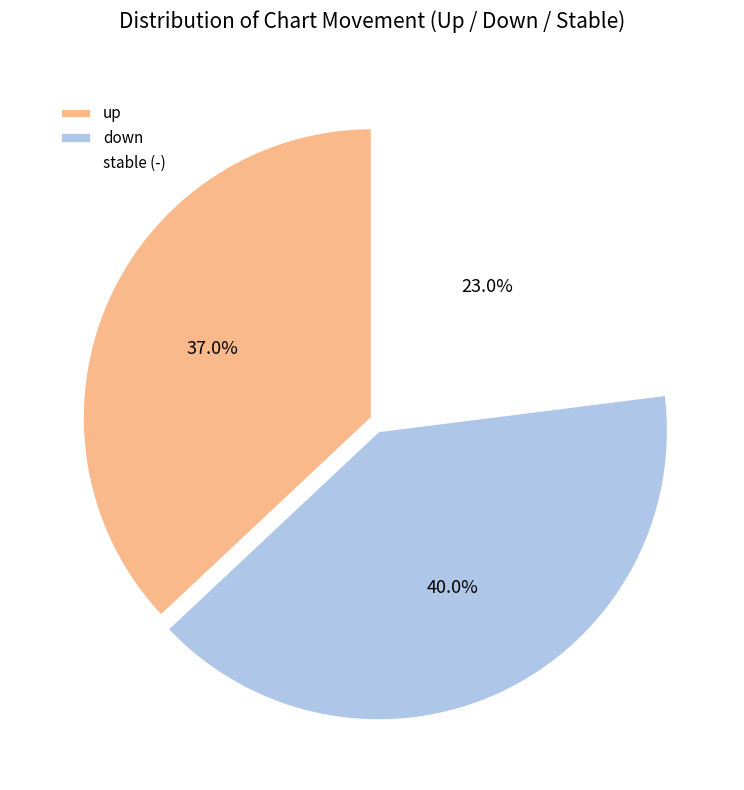

What is the total percentage of up and stable (-)?

60.0%